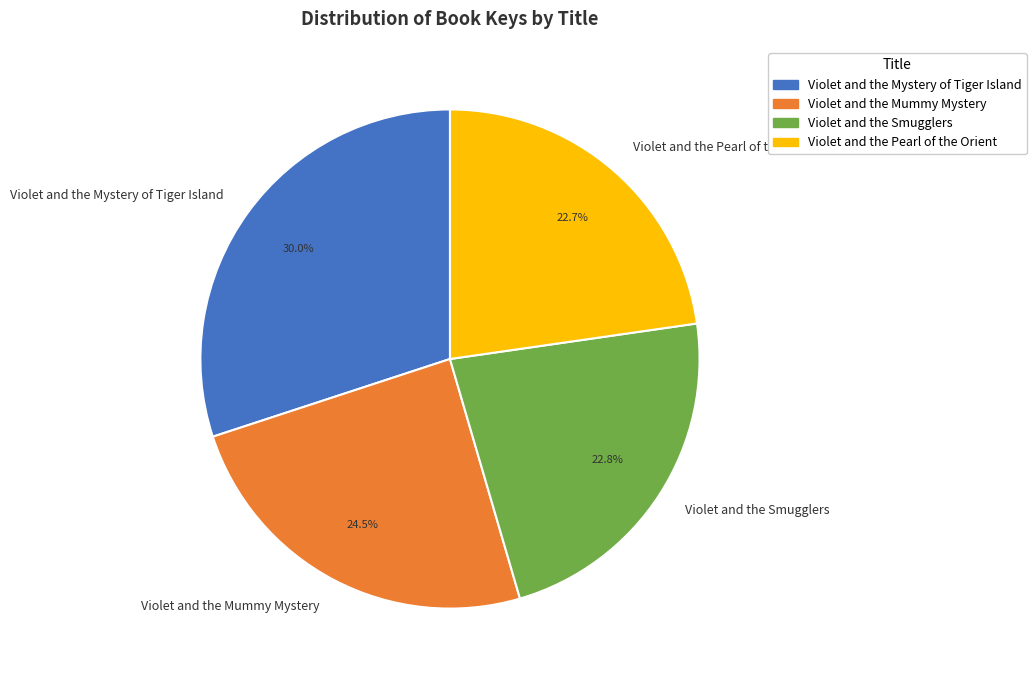

The Violet and the Pearl of the Orient slice represents 23% of the pie. True or false?

True